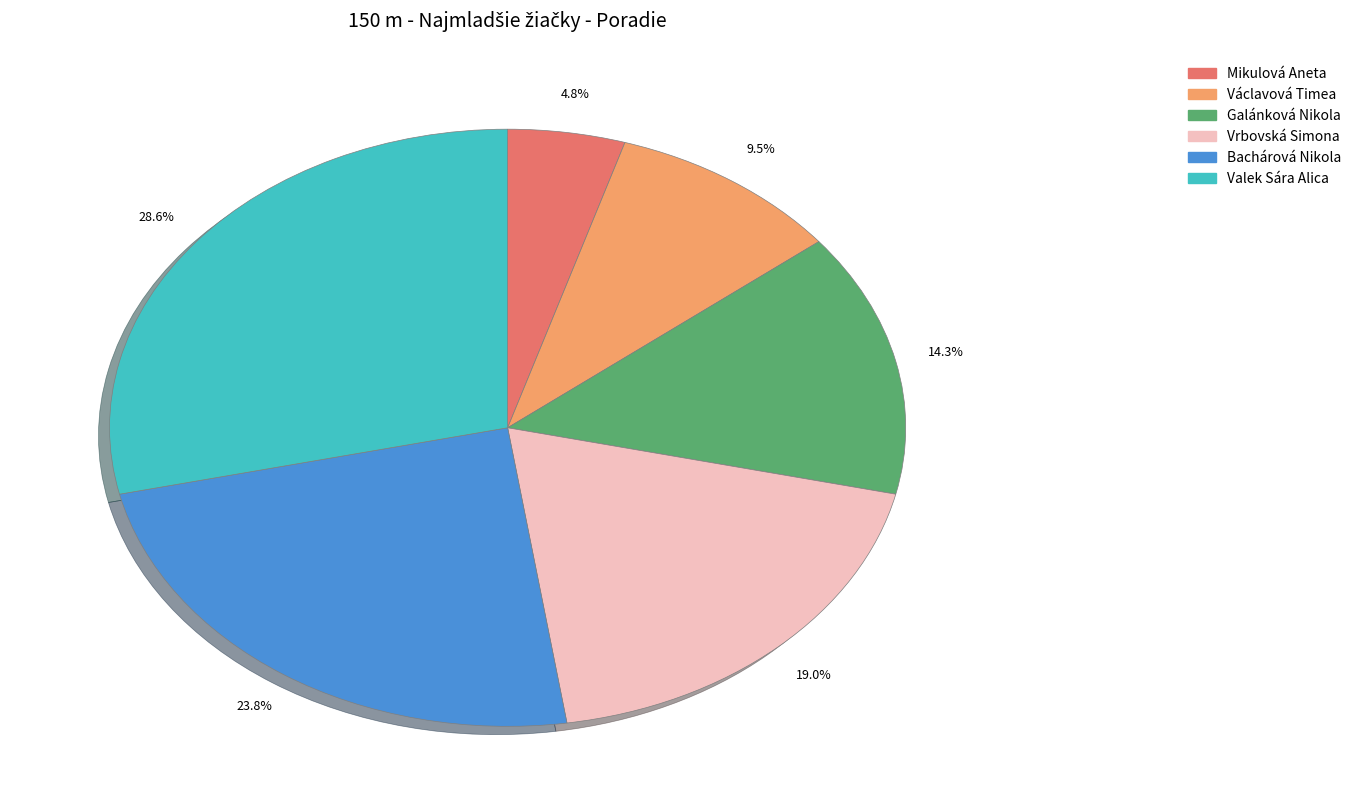

To the nearest percent, what is the average slice percentage?

17%